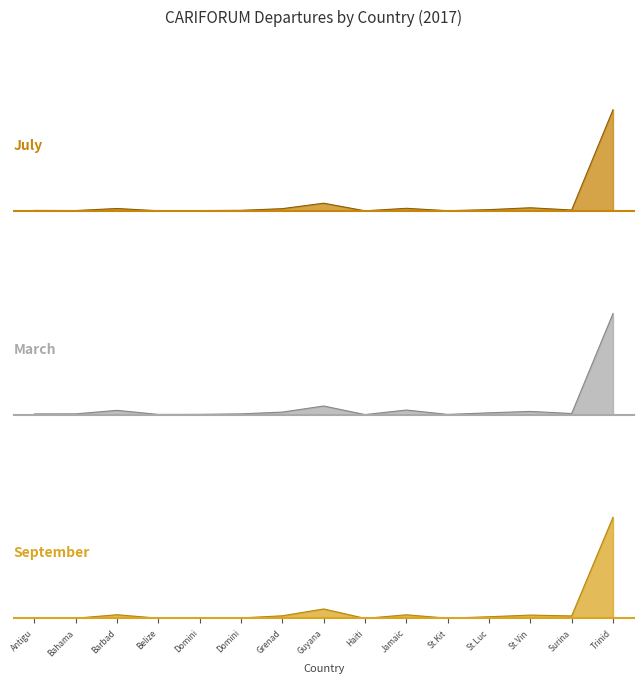

Is it true that March equals 664 at St.Vin?

False